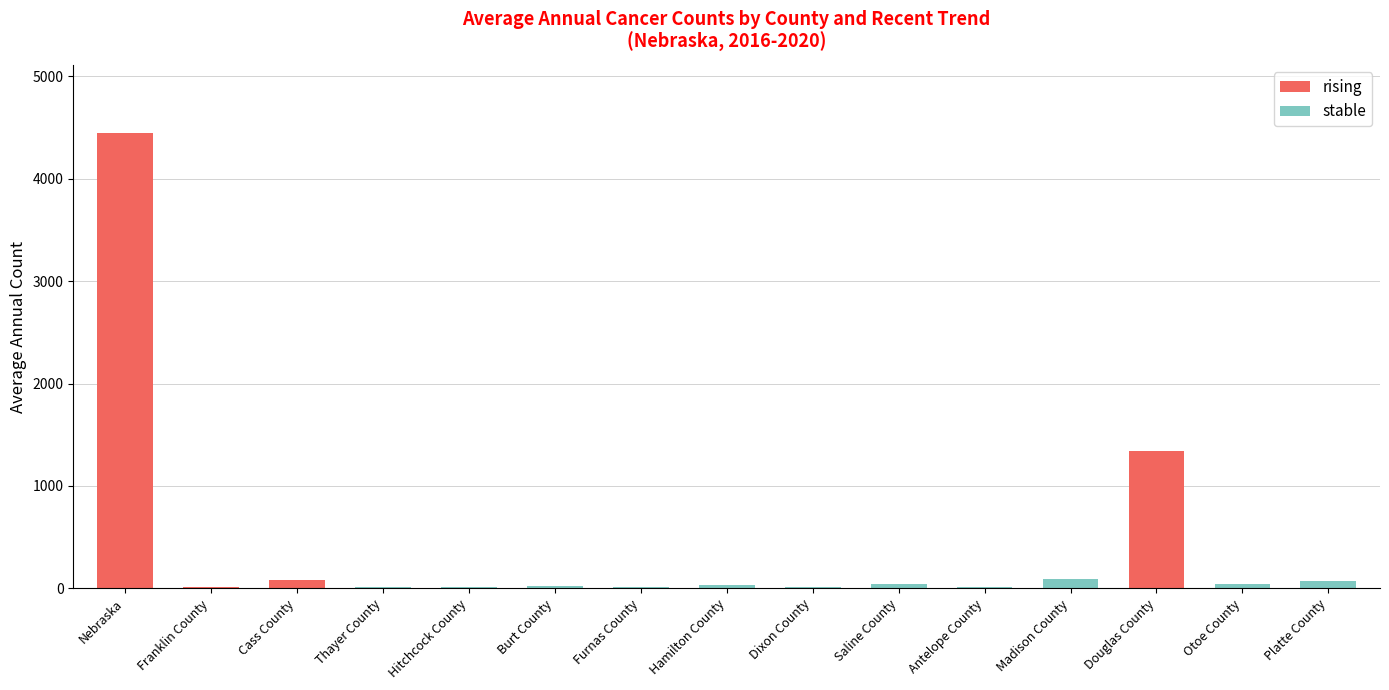

Is it true that rising equals 1968 at Douglas County?

False